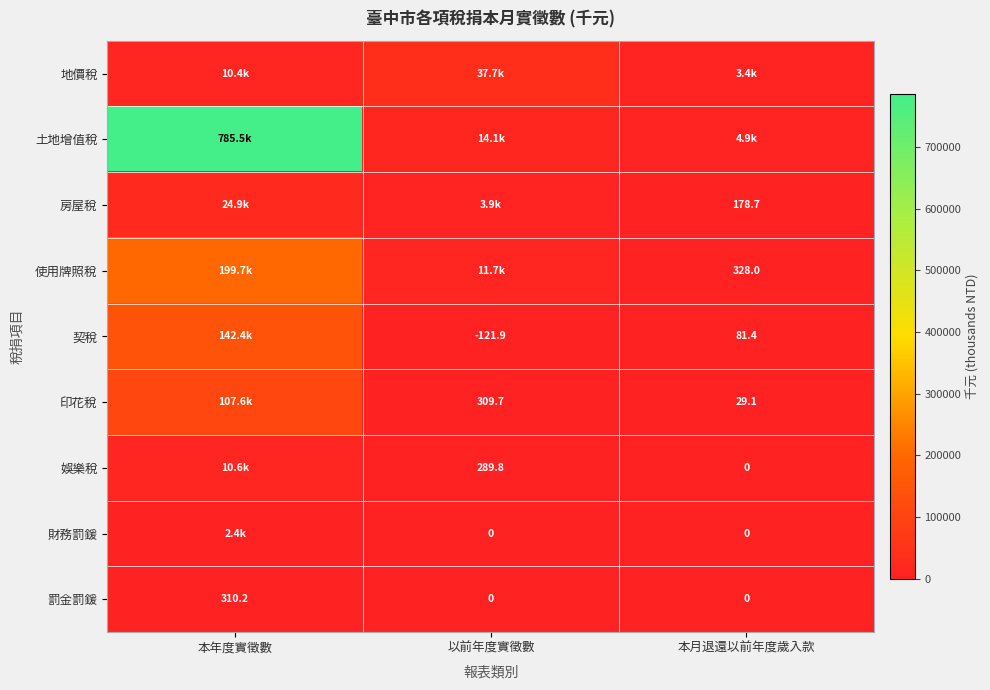

List the labels in order of 娛樂稅 value, largest first.

本年度實徵數, 以前年度實徵數, 本月退還以前年度歲入款